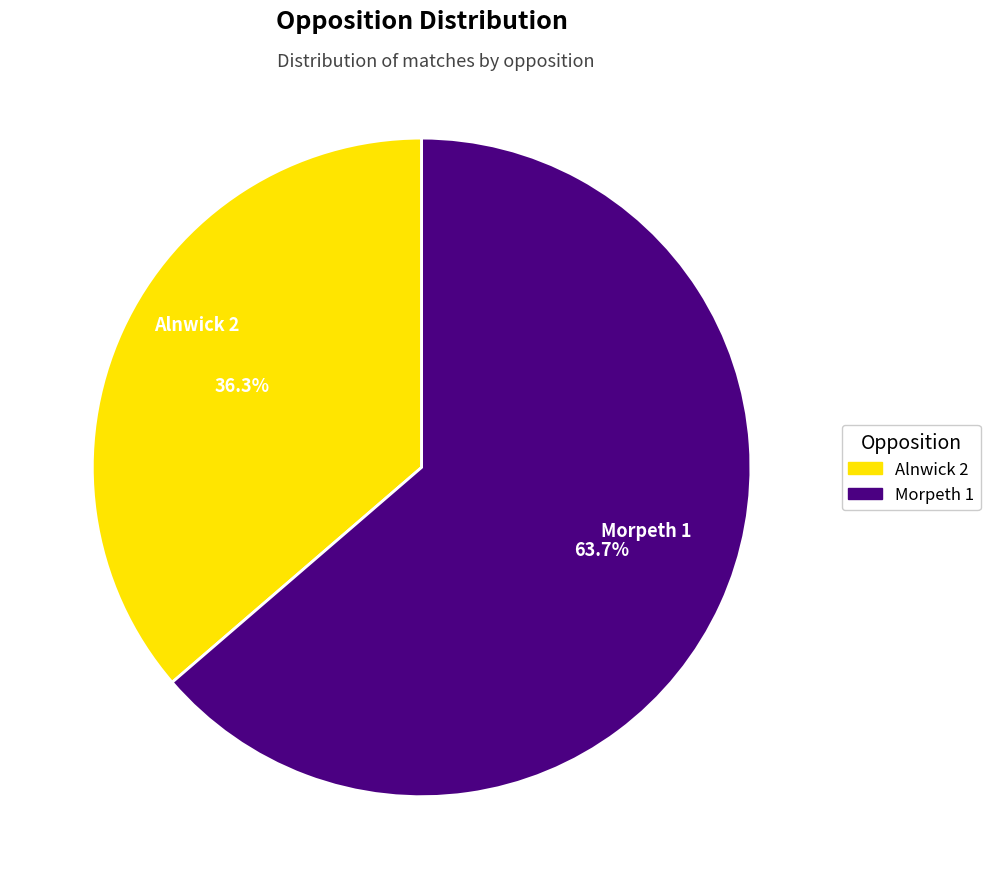

Is there any slice that represents more than half of the pie?

Yes